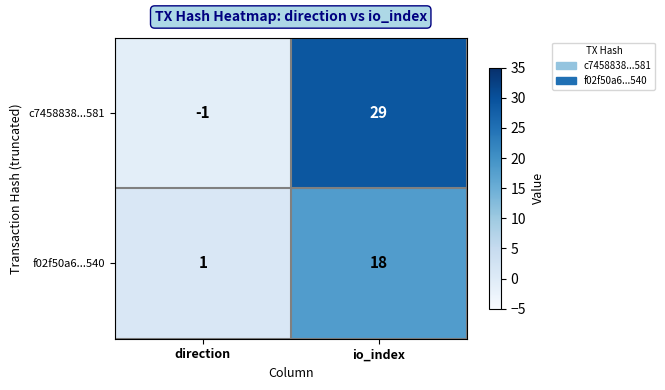

How many values in the f02f50a6...540 series are below 18?

1